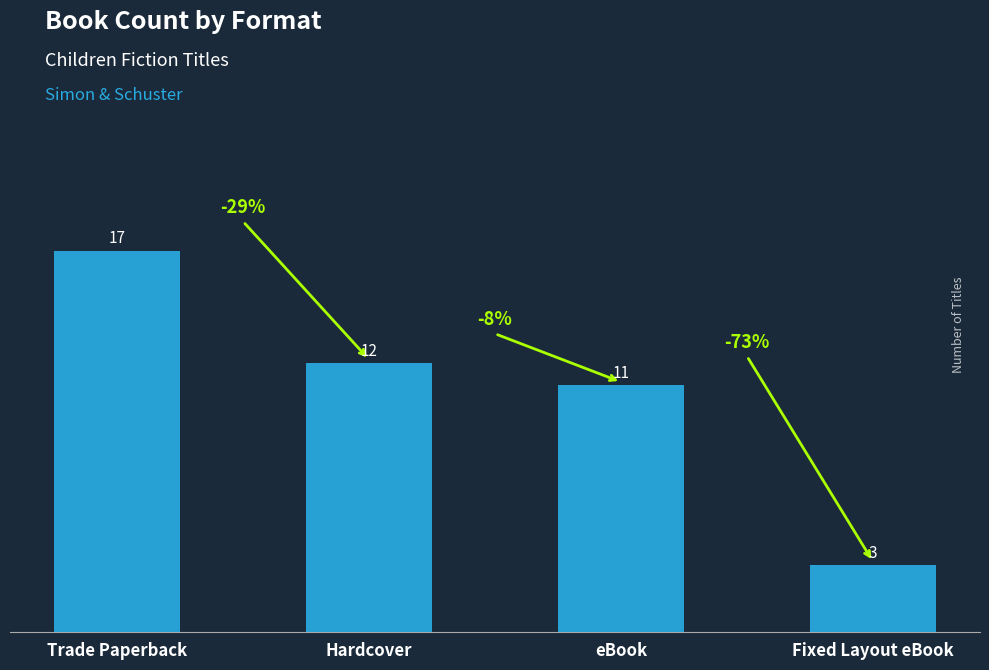

What is the difference between the maximum and minimum values?

14